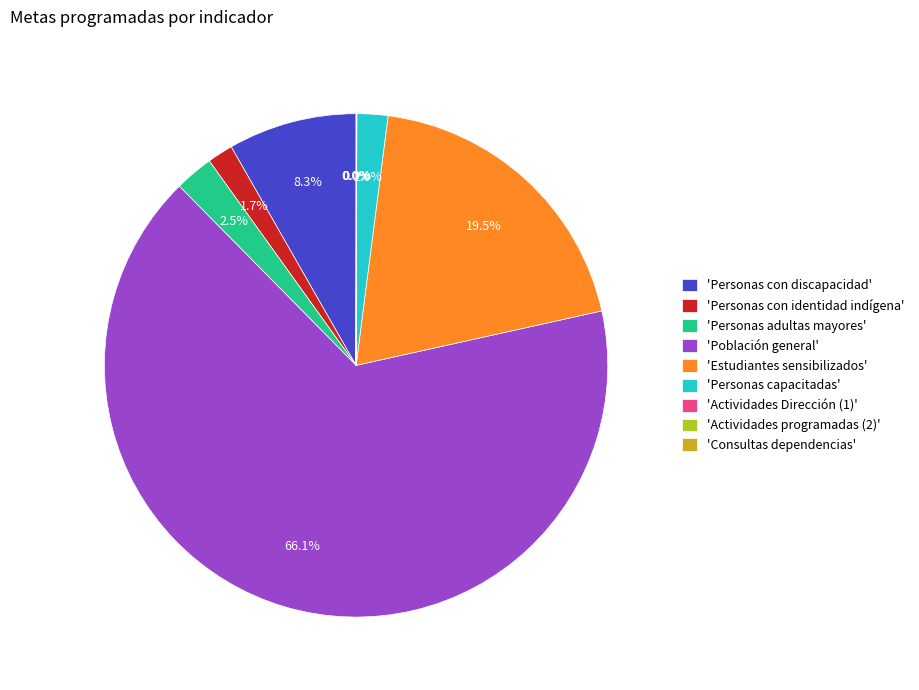

Is the sum of 'Personas con discapacidad' and 'Personas con identidad indígena' greater than half?

No